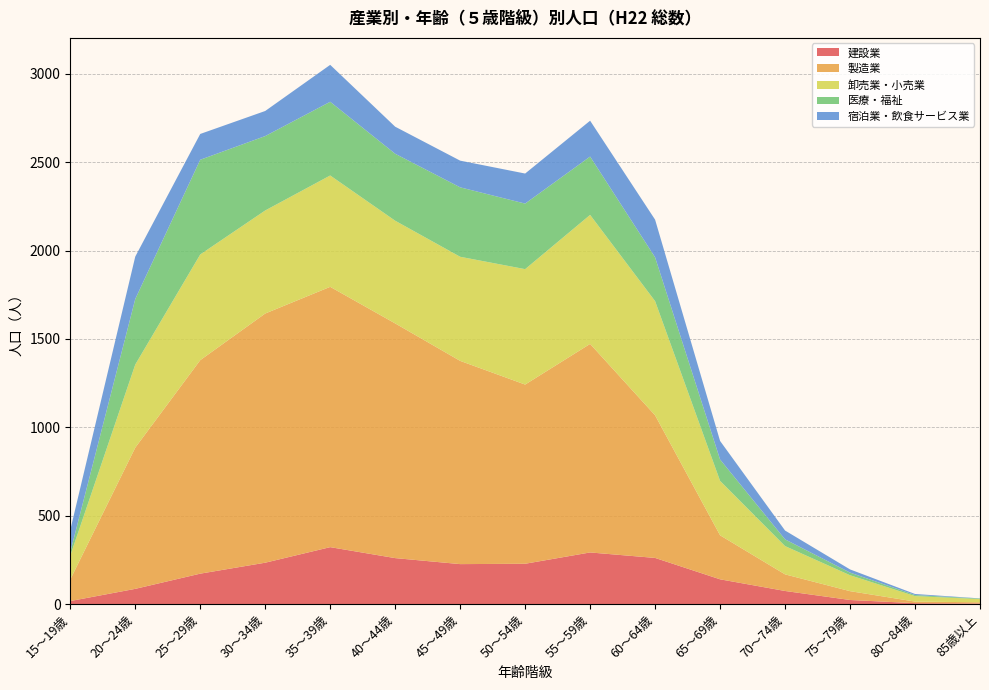

Reading right to left, list all the values displayed in this chart.

建設業: 3	5	23	74	140	261	292	228	226	260	322	234	172	86	17	2343
製造業: 7	9	50	94	249	807	1180	1014	1150	1328	1473	1410	1208	799	122	10900
卸売業・小売業: 18	31	90	160	308	646	730	653	589	581	630	583	598	470	135	6222
医療・福祉: 3	6	15	38	121	248	330	371	393	379	417	421	536	371	20	3669
宿泊業・飲食サービス業: 1	6	18	50	105	213	203	170	151	153	209	142	146	240	125	1932